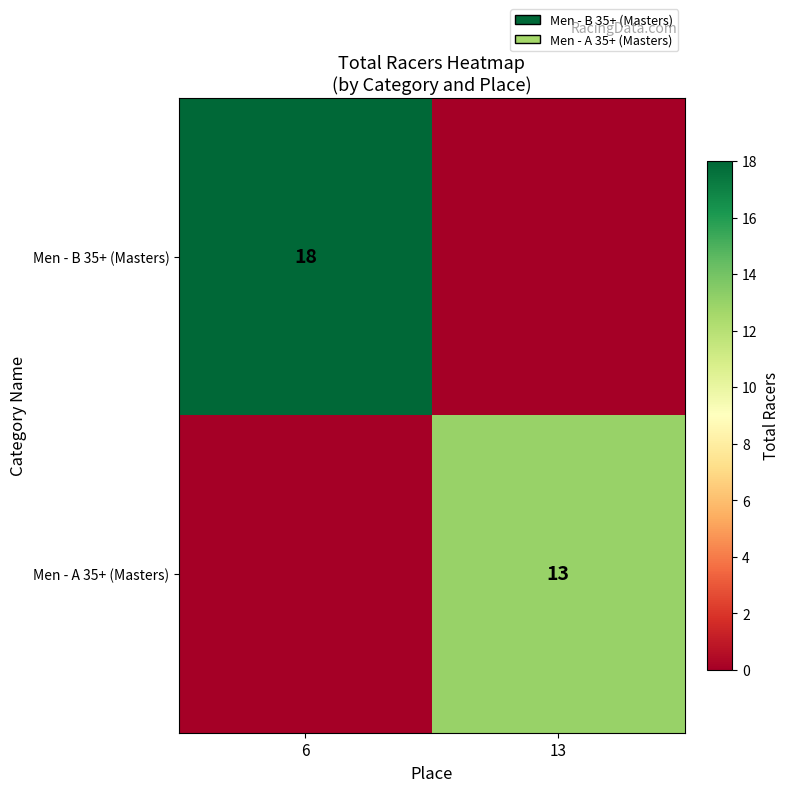

True or false: Men - A 35+ (Masters) has a value of 13 at 13.

True